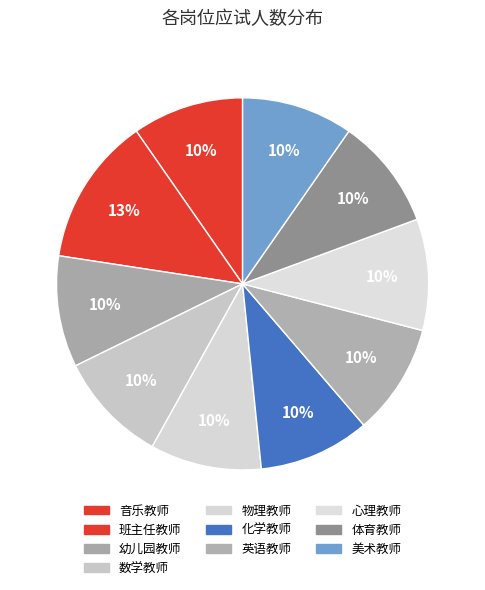

Do 体育教师 and 班主任教师 together represent more than half of the pie?

No